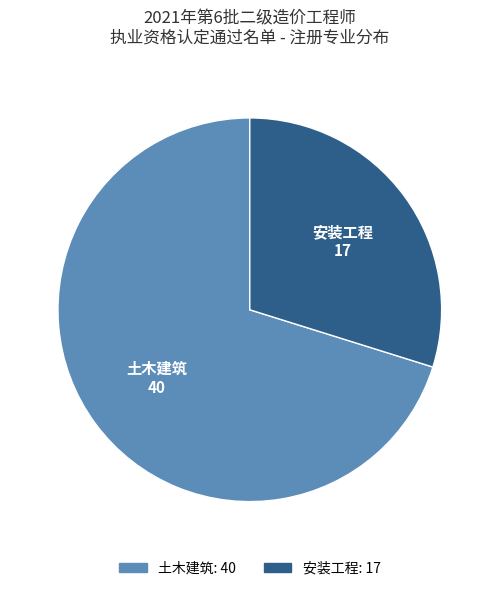

Which category has the smallest portion of the pie?

安装工程